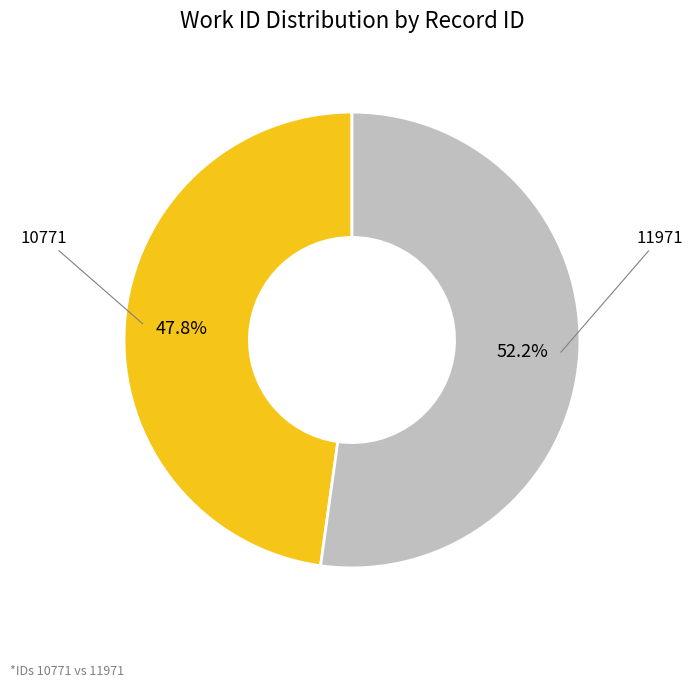

To the nearest percent, what is the difference between the largest and smallest slice percentages?

4%